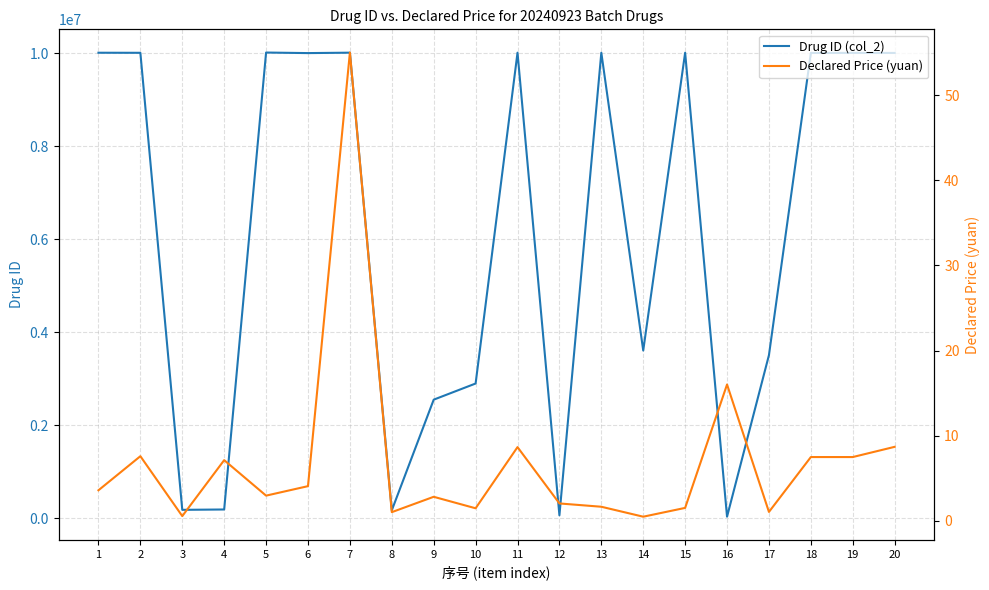

True or false: Drug ID (col_2) and Declared Price (yuan) cross at least once.

False